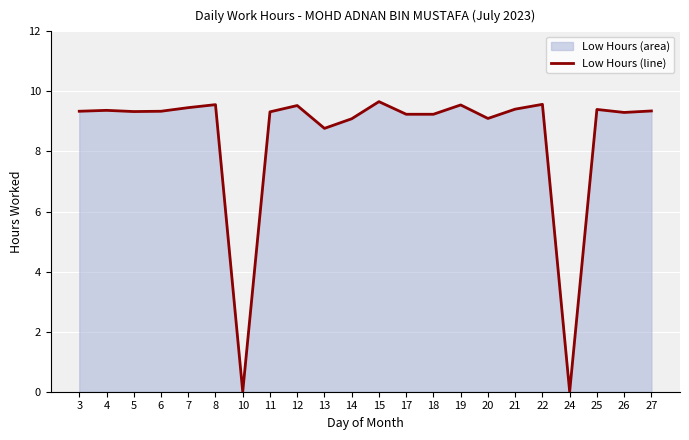

True or false: the data has more than 0 interior local peaks.

True